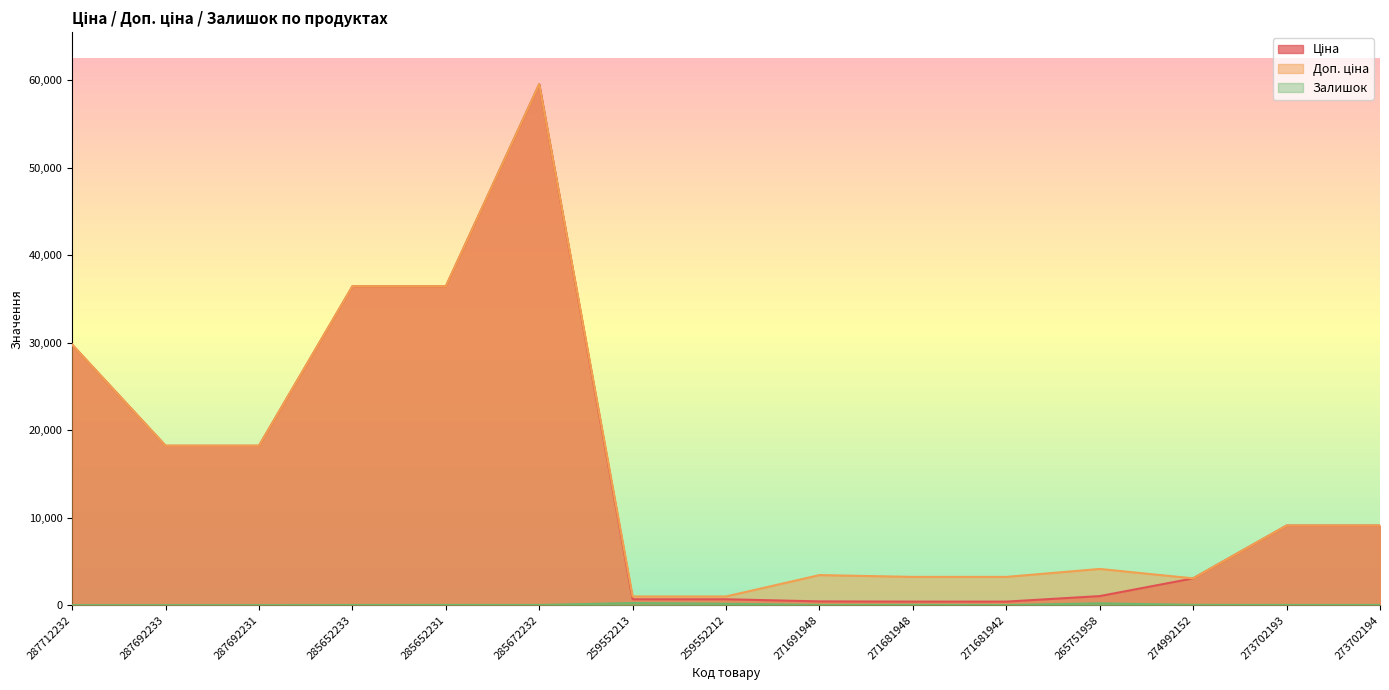

At how many categories does at least one series exceed 33232?

3